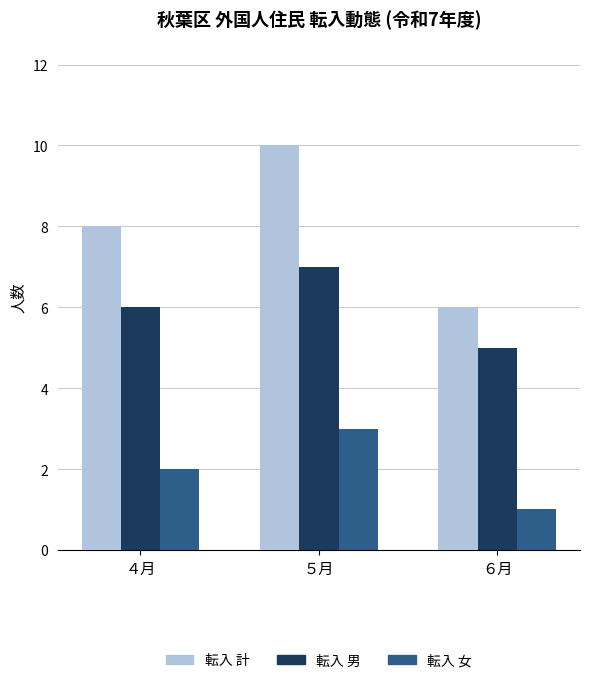

Reading right to left, what are all the values shown in this chart?

転入 計: 6	10	8
転入 男: 5	7	6
転入 女: 1	3	2